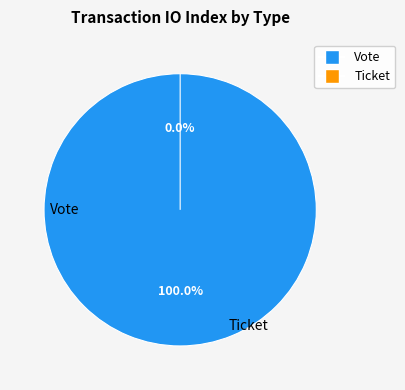

Is there any slice that represents more than half of the pie?

Yes